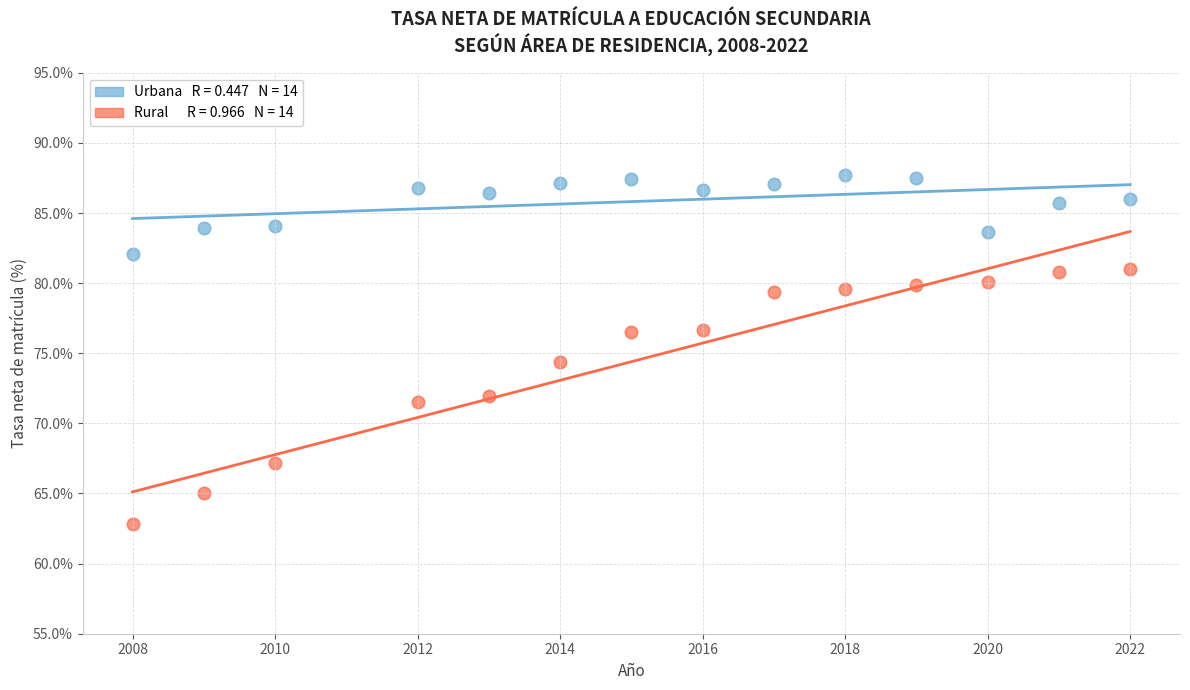

Across all data points, what is the range of Y values (max minus min)?

24.9